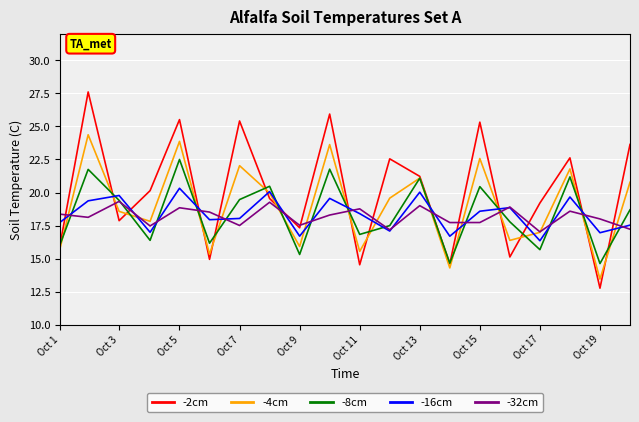

In -16cm, how many points are lower than both neighbors (excluding endpoints)?

7